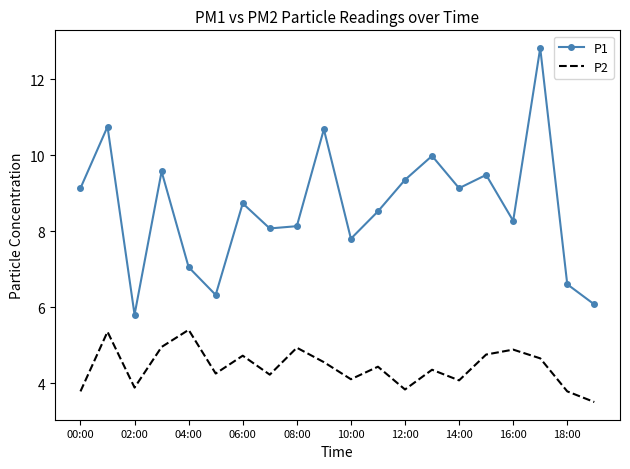

Rank the series by their average value, from highest to lowest.

P1, P2